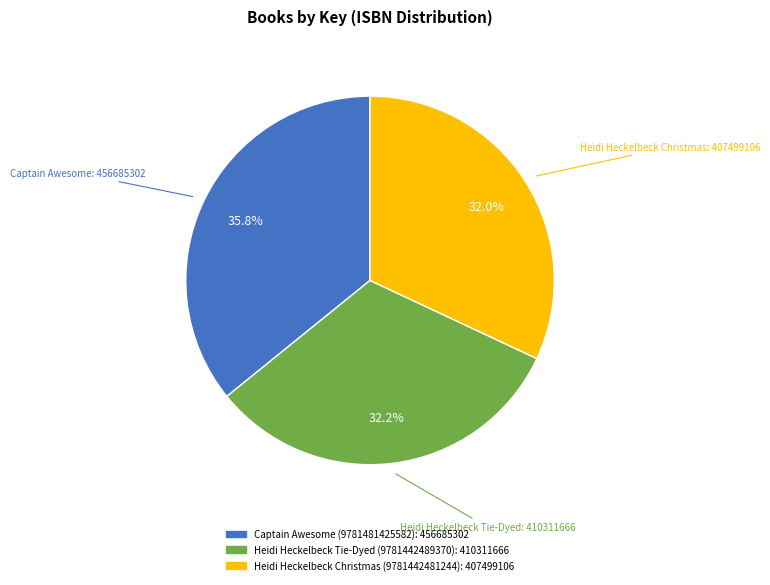

How many slices are in this pie chart?

3